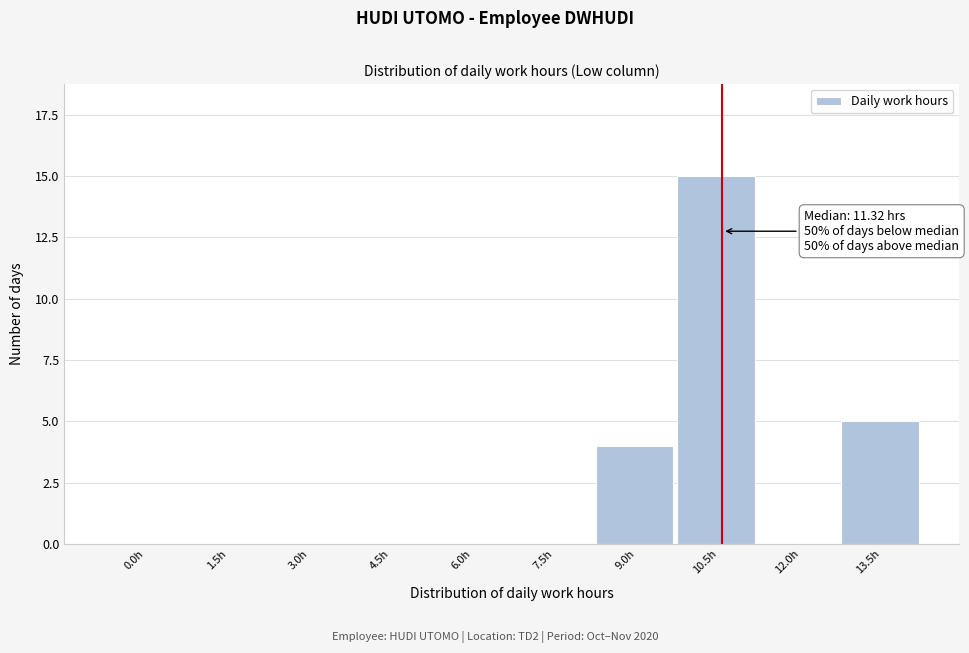

Reading left to right, transcribe all the data shown in this chart.

0.0h=0	1.5h=0	3.0h=0	4.5h=0	6.0h=0	7.5h=0	9.0h=4	10.5h=15	12.0h=0	13.5h=5